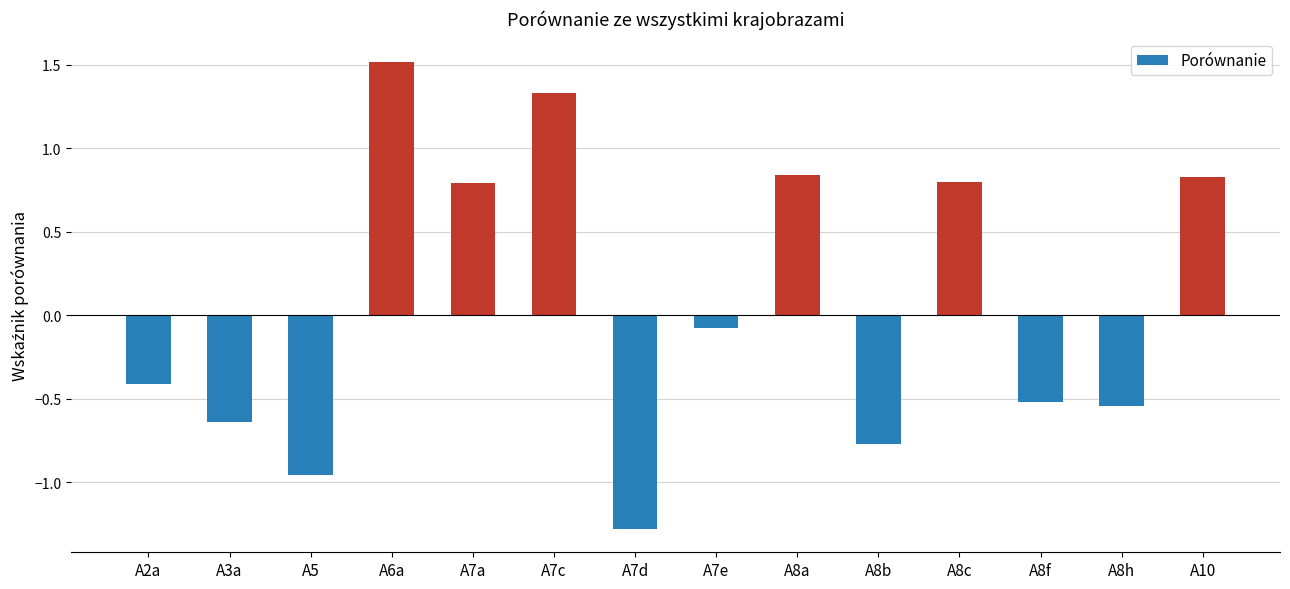

Is it true that the value at A10 is 1.3?

False